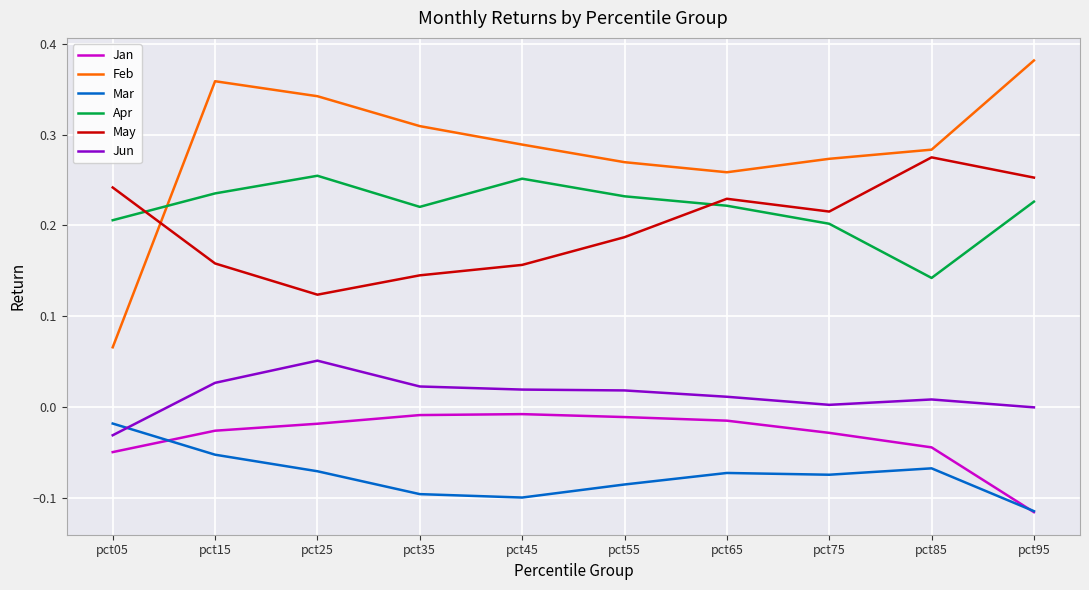

True or false: Mar has a value of -0.1 at pct35.

True